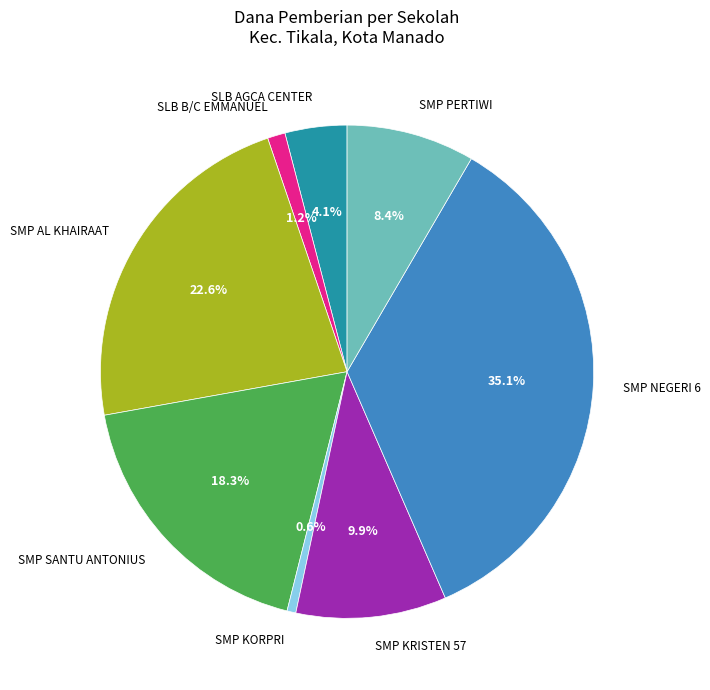

Does SMP KRISTEN 57 account for over 50% of the chart?

No